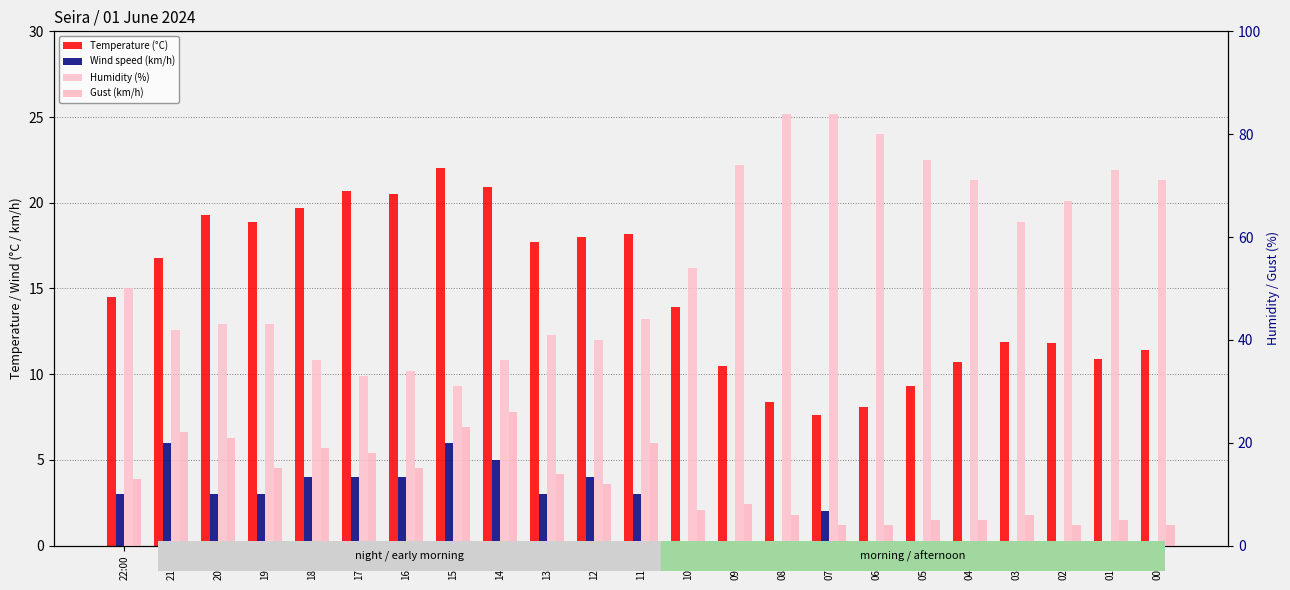

What is the highest value of the Humidity (%) series?

84.0